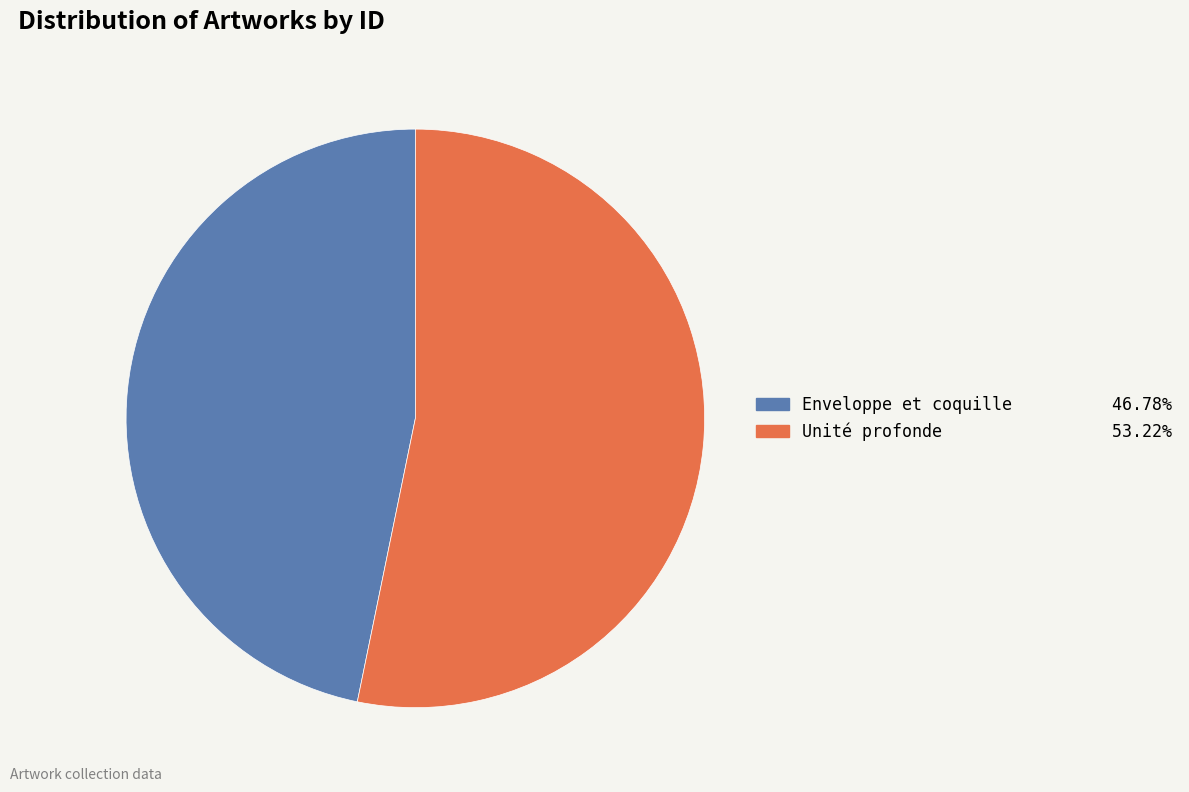

How many segments does this pie chart have?

2